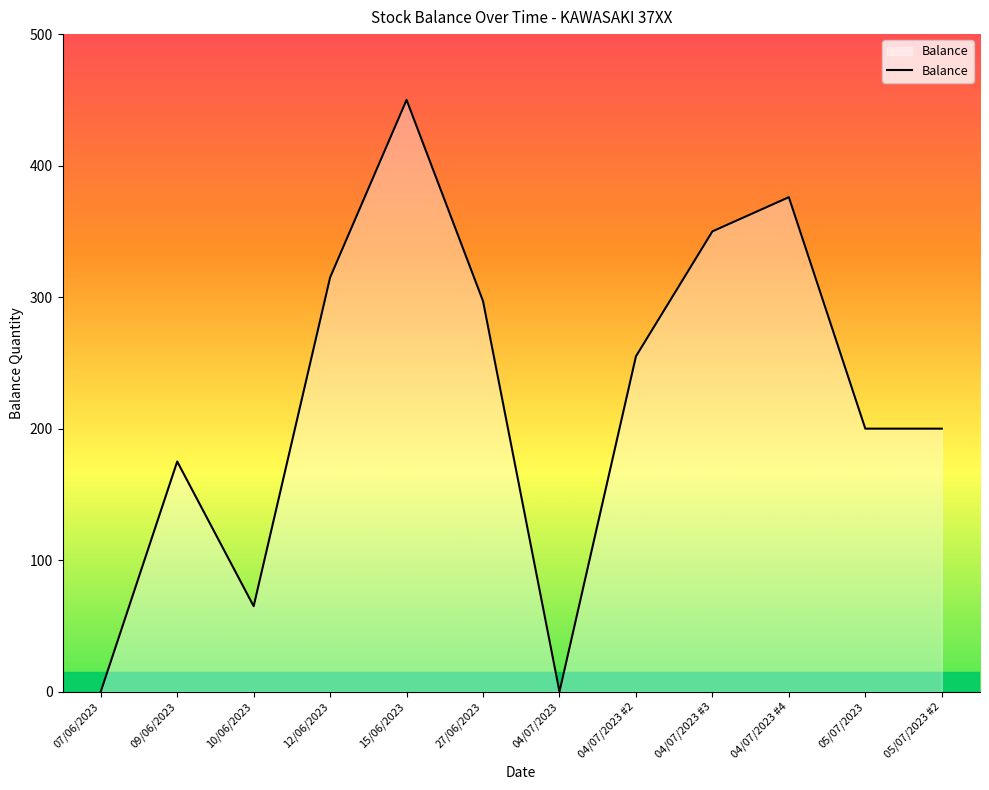

Is it true that the value at 04/07/2023 #2 is 458?

False